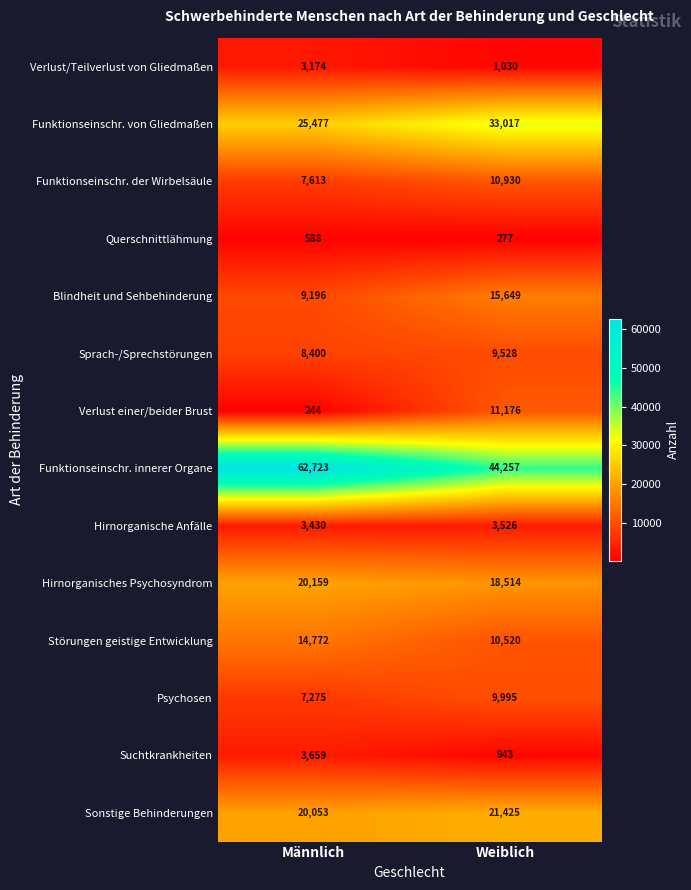

True or false: Hirnorganisches Psychosyndrom has a value of 32710 at Männlich.

False